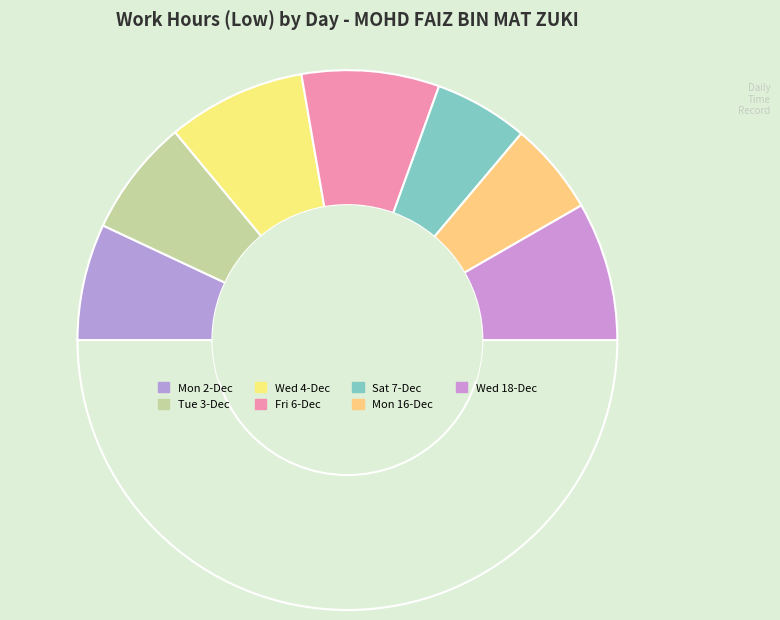

Which slice is the smallest?

16-Dec